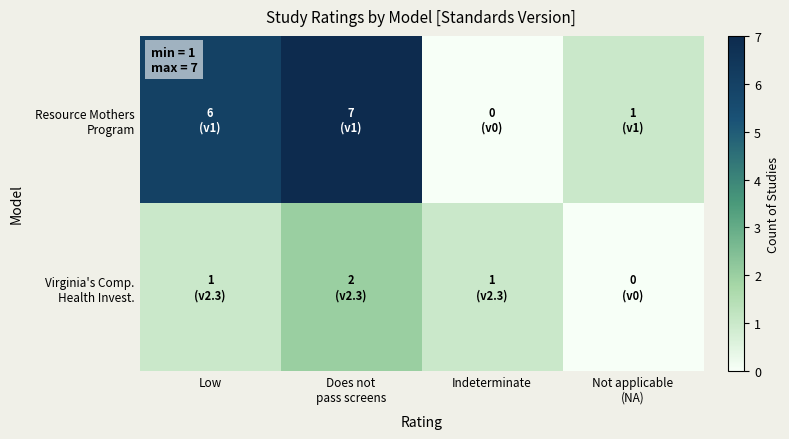

What is the total value across all series at Not applicable
(NA)?

1